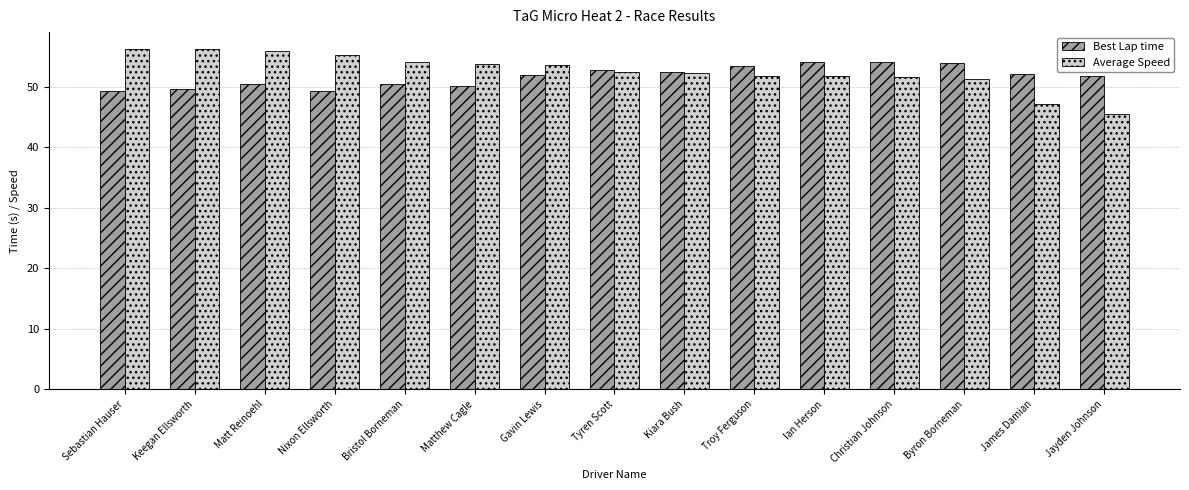

Does the chart contain any negative values?

No